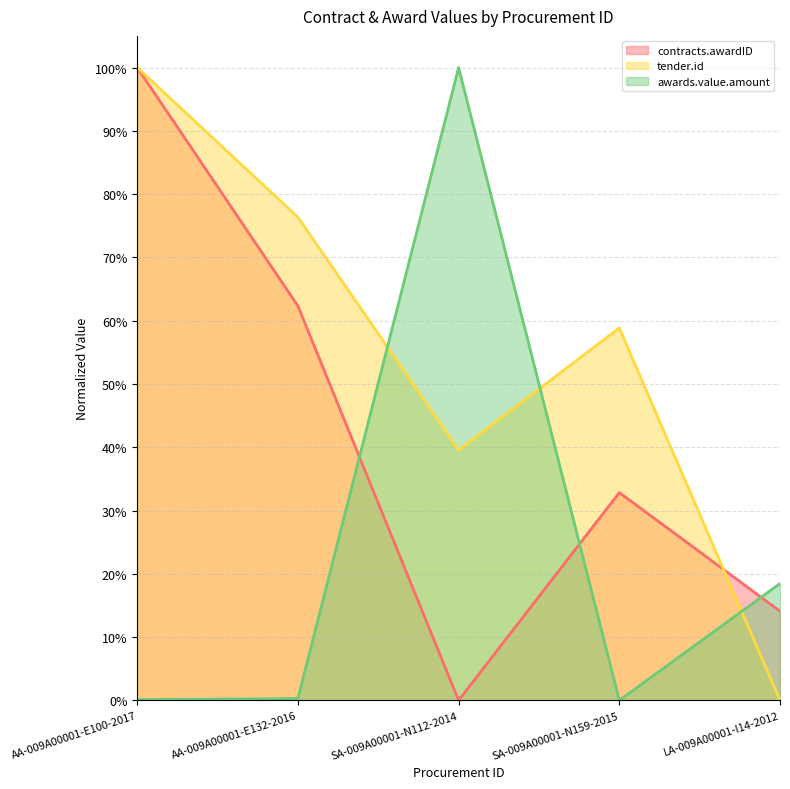

True or false: tender.id and awards.value.amount cross at least once.

True